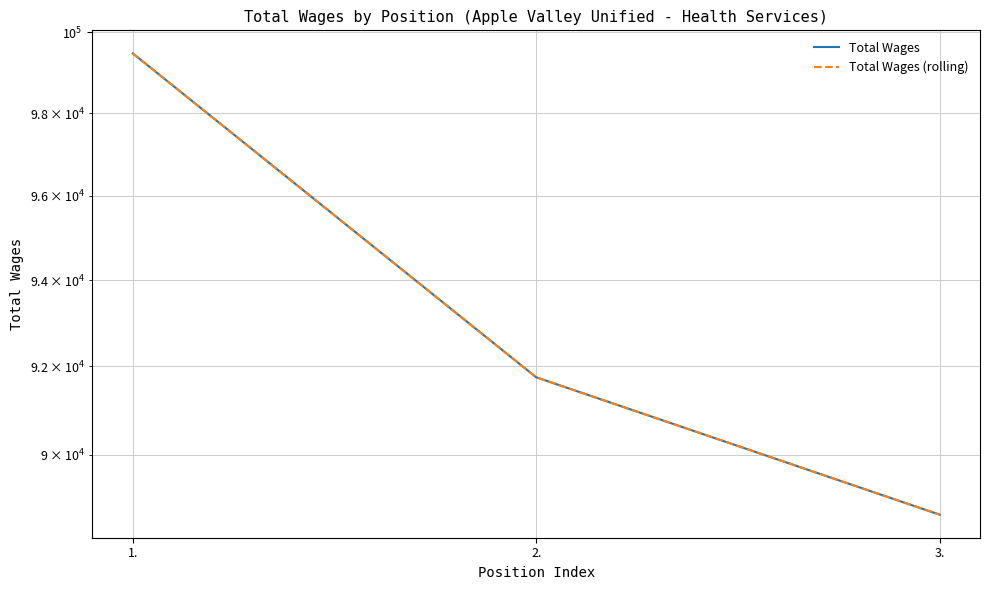

Rank the series at 1. from highest to lowest value.

Total Wages, Total Wages (rolling)